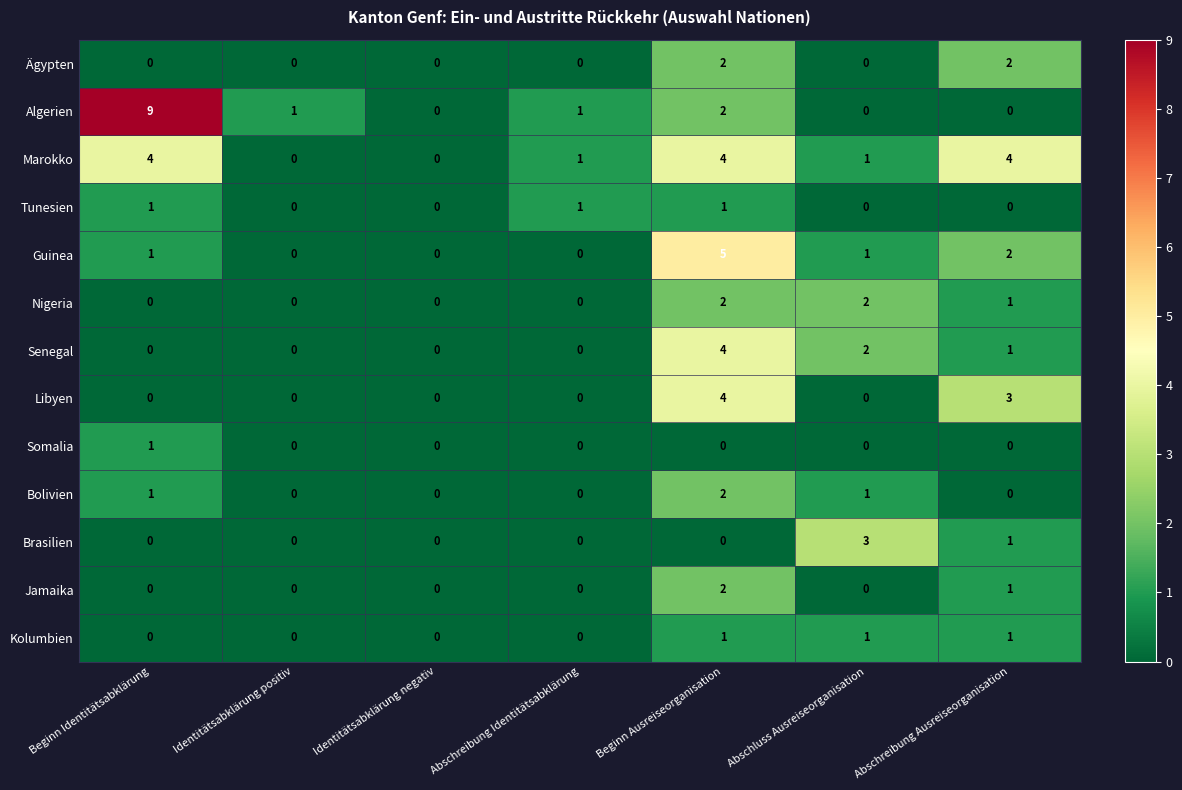

Which series changed the most between Abschreibung Identitätsabklärung and Beginn Ausreiseorganisation?

Guinea